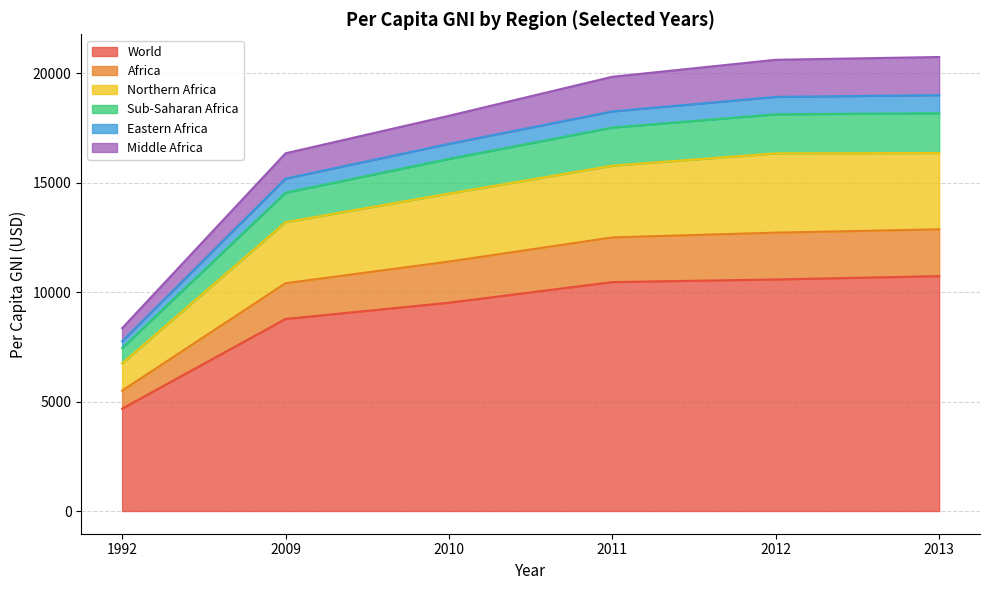

At which label is Sub-Saharan Africa closest to 12804?

2009